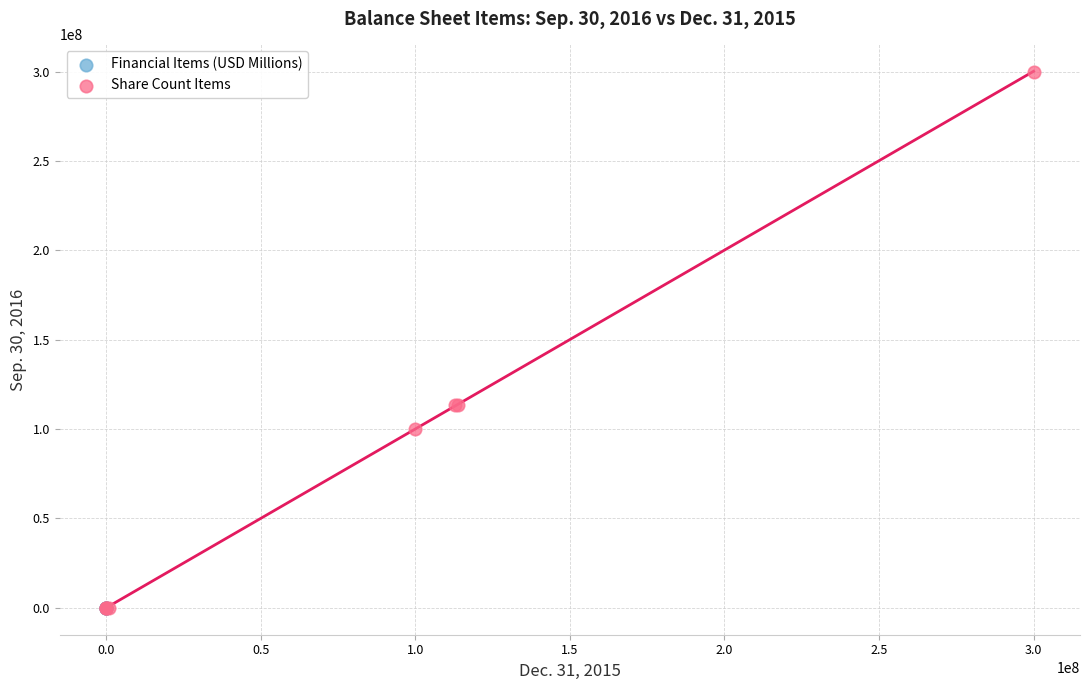

Which series has the widest spread of Y values?

Share Count Items